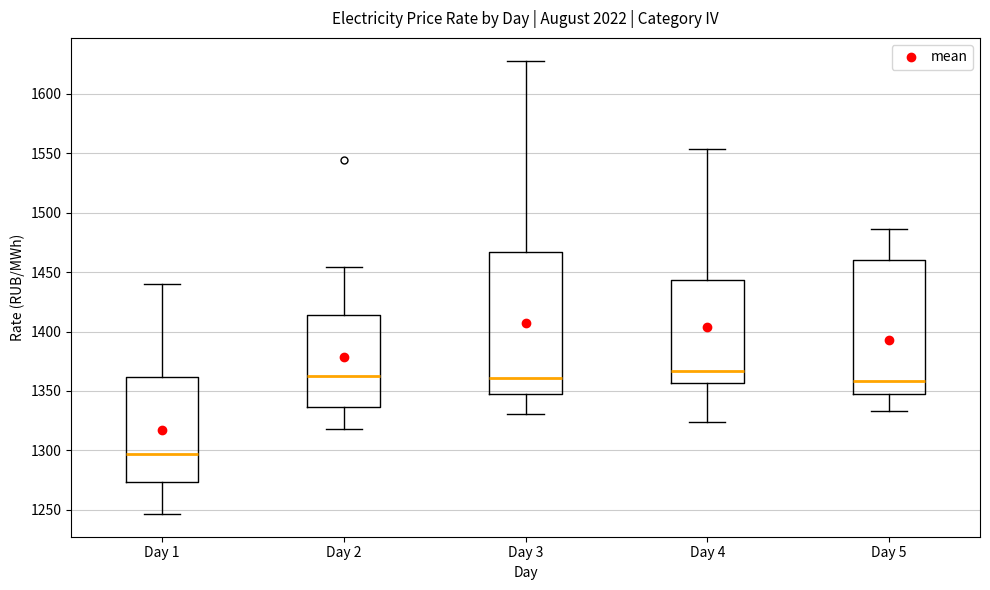

Reading left to right, read every box against the y-axis: the position of its median line, the range the box covers, and the ends of its whiskers. The values are not printed on the chart, so give them approximately, as read against the axis.

Day 1: median 1295, box 1275 to 1360, whiskers 1245 to 1440
Day 2: median 1365, box 1335 to 1415, whiskers 1320 to 1455
Day 3: median 1360, box 1350 to 1465, whiskers 1330 to 1630
Day 4: median 1365, box 1355 to 1445, whiskers 1325 to 1555
Day 5: median 1360, box 1345 to 1460, whiskers 1335 to 1485